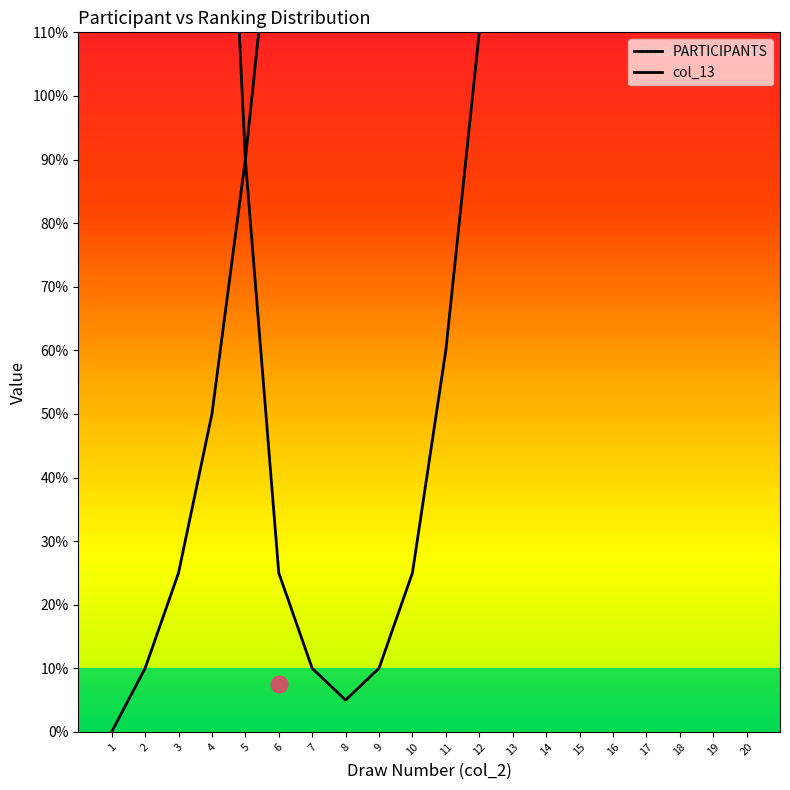

In PARTICIPANTS, how many points are lower than both neighbors (excluding endpoints)?

1